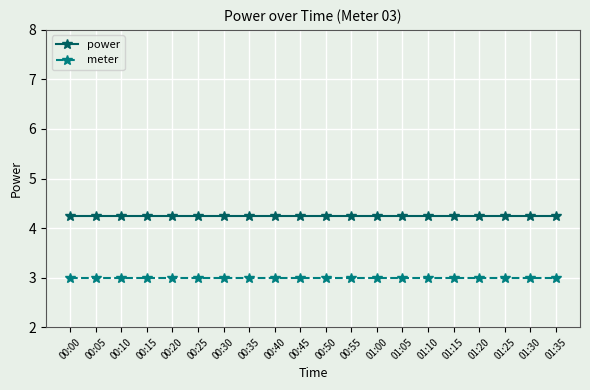

What are all the series names shown in the legend?

power, meter